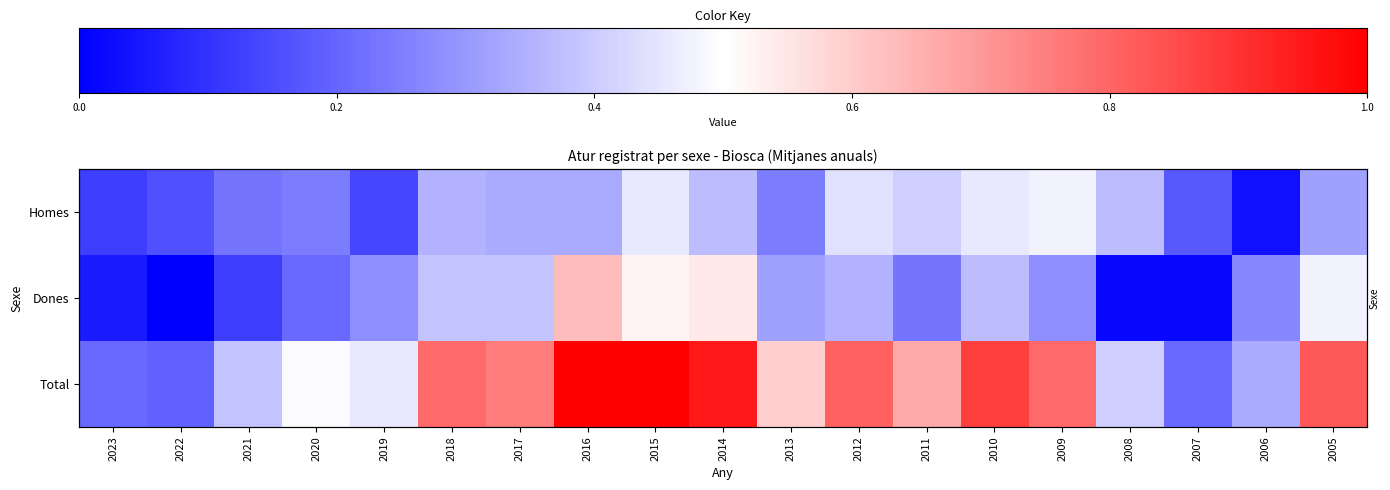

Which series has the largest total across all categories?

Total